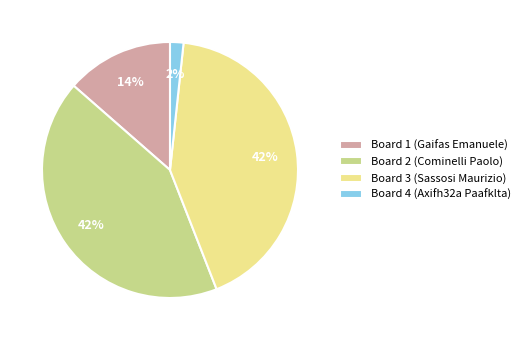

The Board 3 (Sassosi Maurizio) slice represents 42% of the pie. True or false?

True